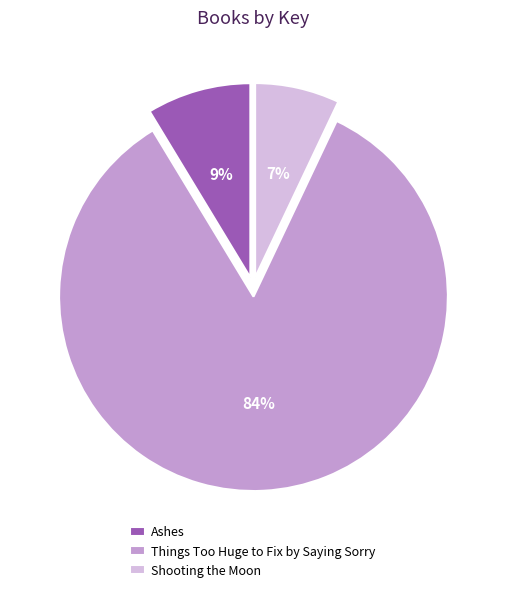

Which slice represents more than half of the pie?

Things Too Huge to Fix by Saying Sorry